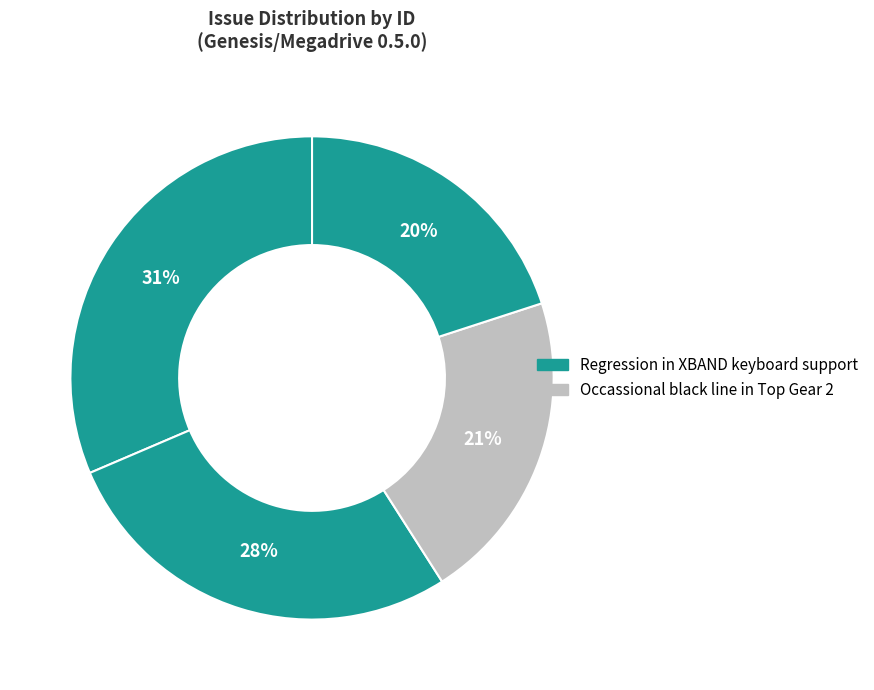

How many slices are in this pie chart?

4